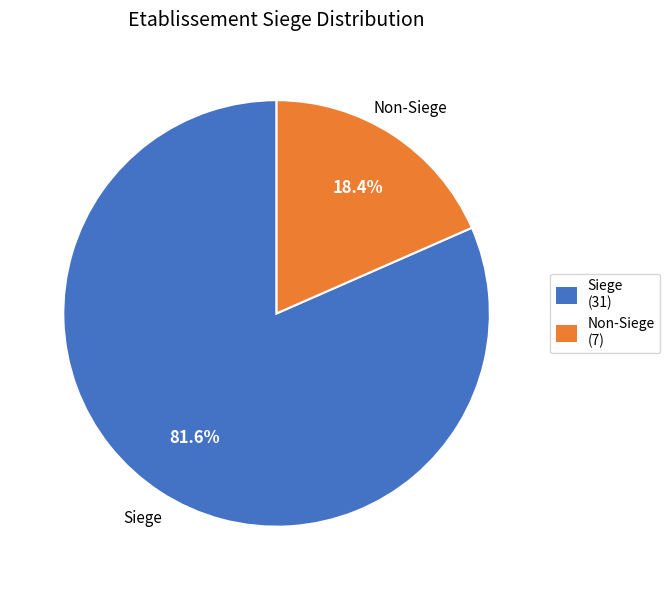

Is there any slice that represents more than half of the pie?

Yes